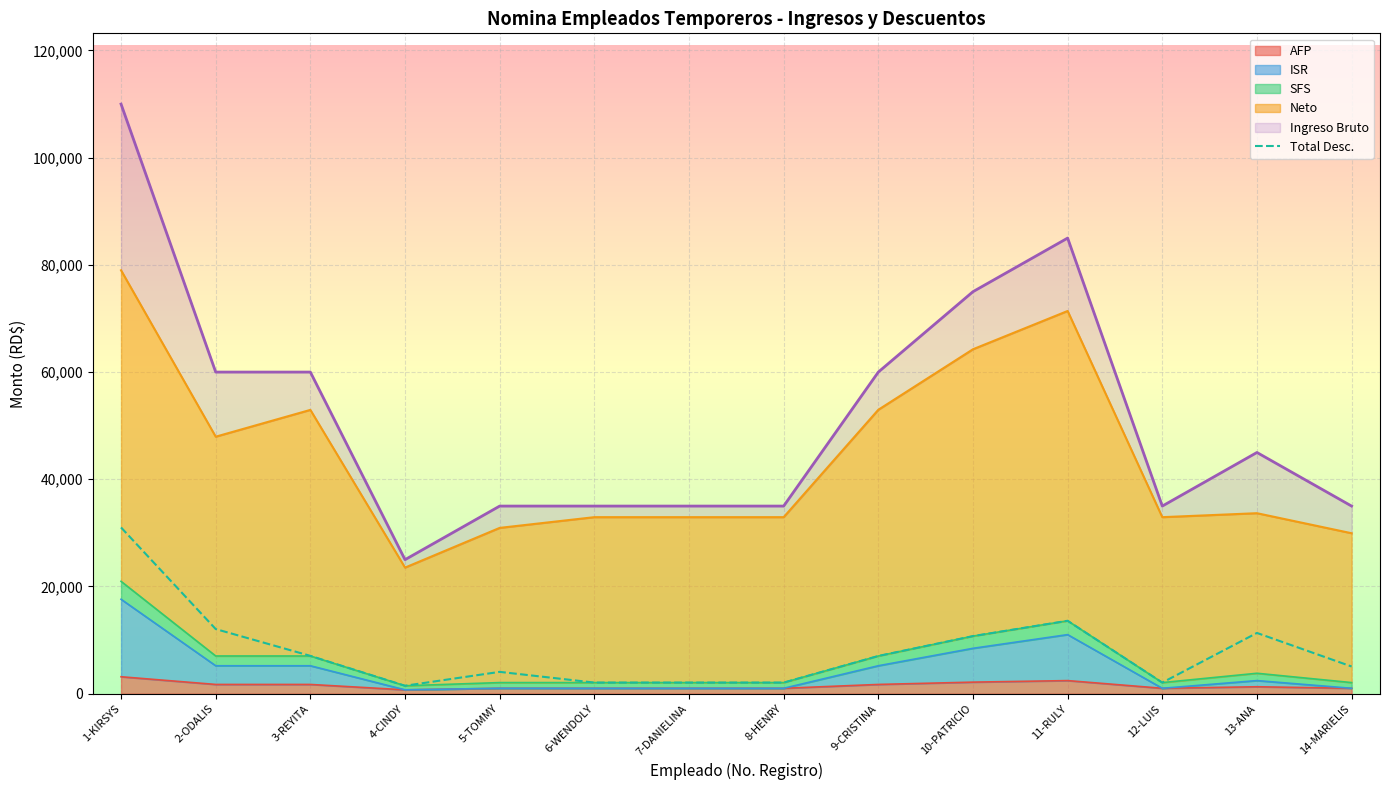

What position from the right is 8-HENRY?

7